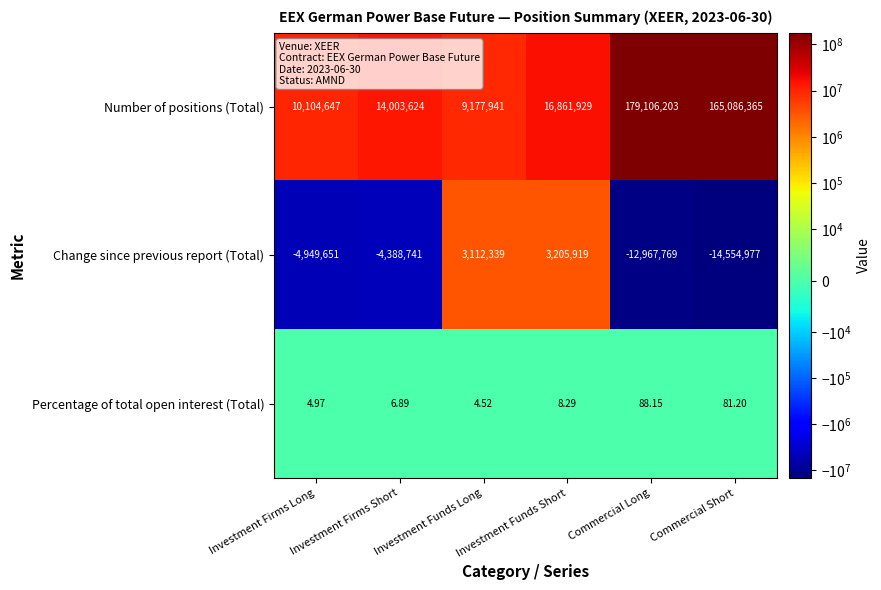

What is the smallest value displayed?

-14554977.0